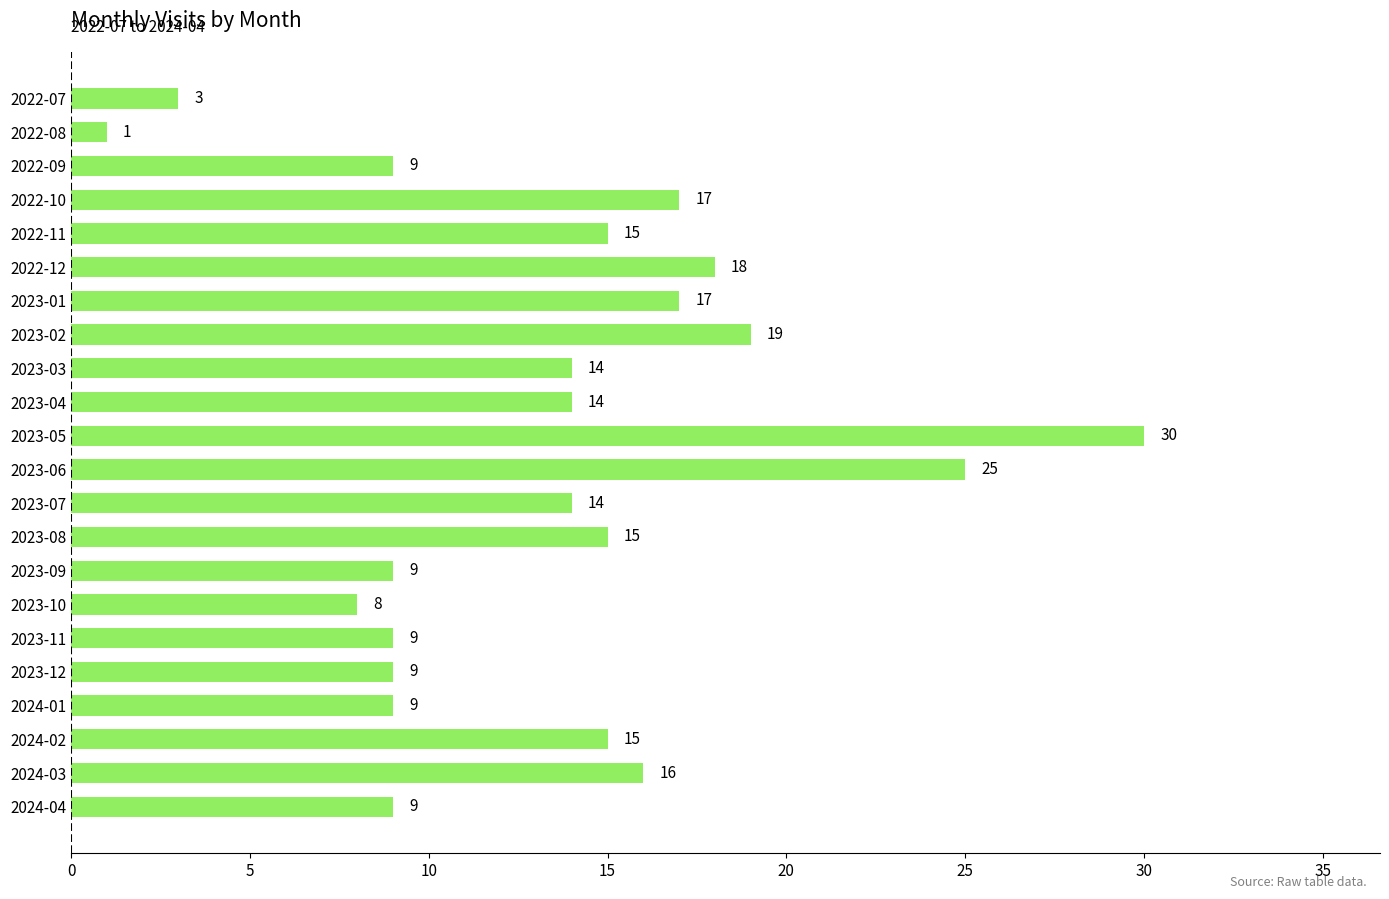

What value does the data have at 2024-02, to the nearest 5?

15